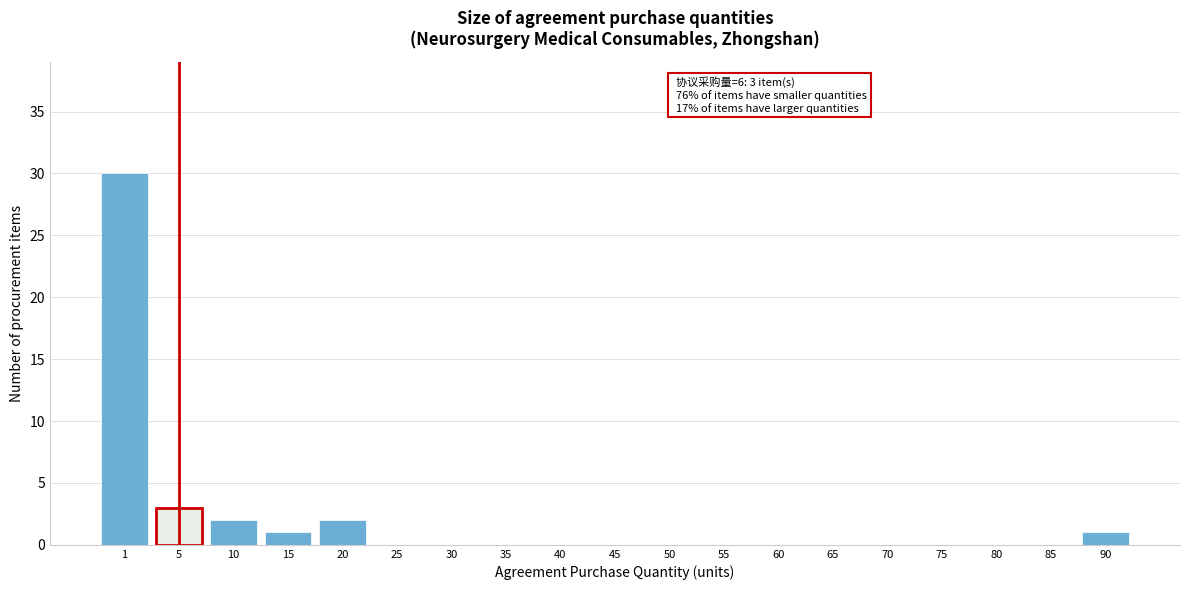

Reading right to left, transcribe all the data shown in this chart.

90=1	85=0	80=0	75=0	70=0	65=0	60=0	55=0	50=0	45=0	40=0	35=0	30=0	25=0	20=2	15=1	10=2	5=3	1=30